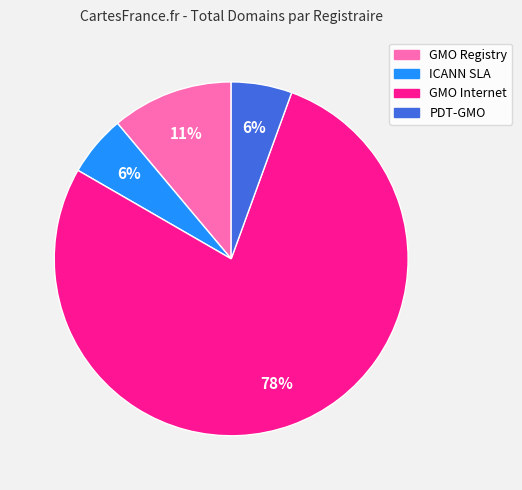

Is there a majority slice in this chart?

Yes